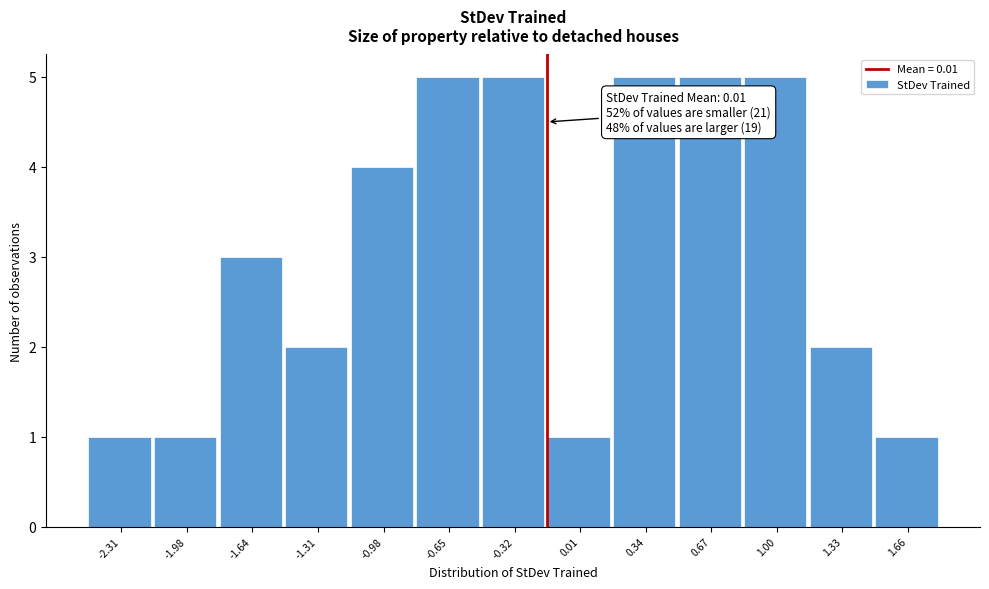

Reading left to right, transcribe all the data shown in this chart.

-2.31=1	-1.98=1	-1.64=3	-1.31=2	-0.98=4	-0.65=5	-0.32=5	0.01=1	0.34=5	0.67=5	1.00=5	1.33=2	1.66=1